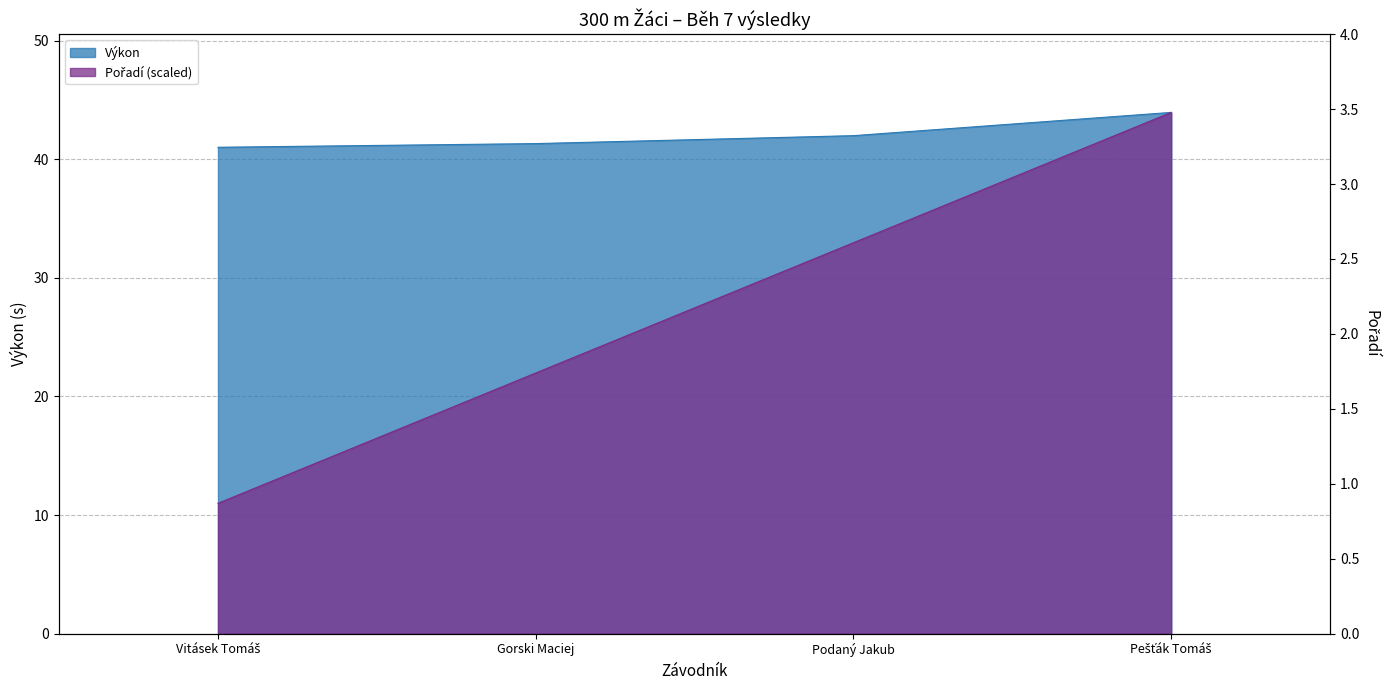

What is the maximum value for Výkon?

44.0